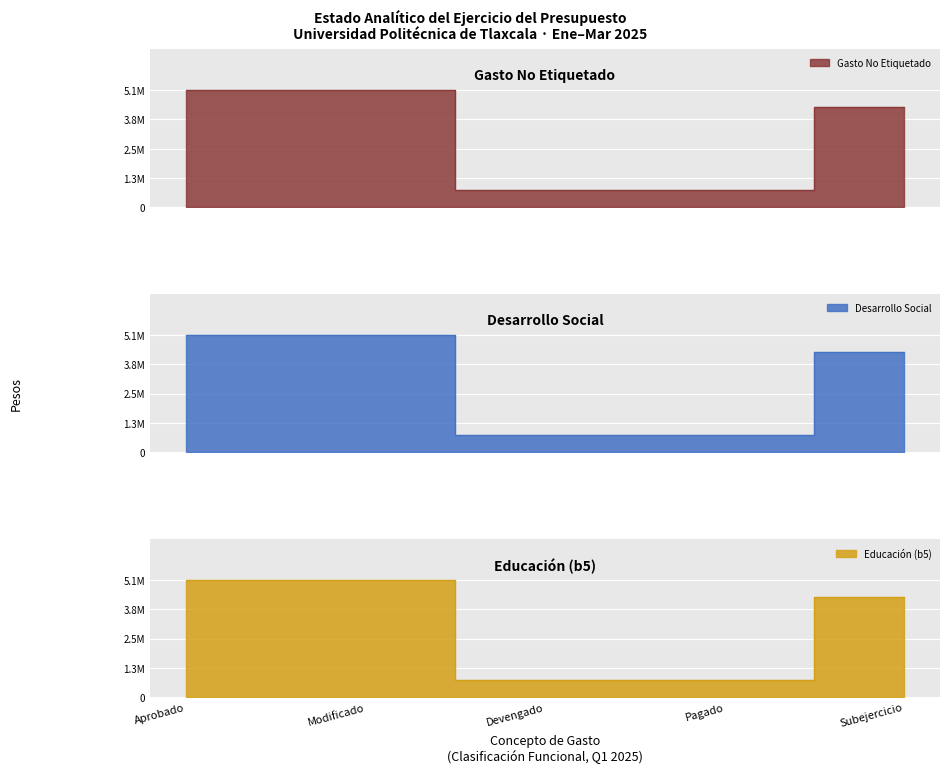

The value of Gasto No Etiquetado at Aprobado is 2354944. True or false?

False